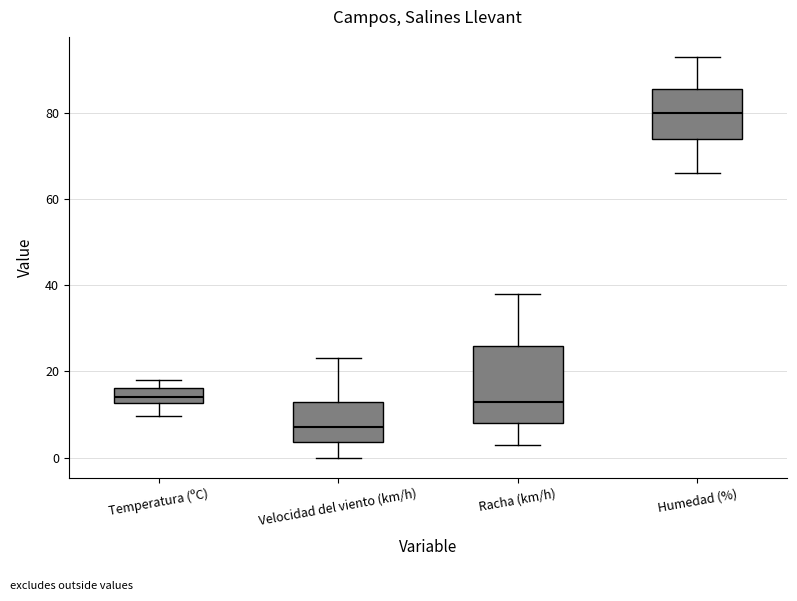

Which box has the lowest median line?

Velocidad del viento (km/h)